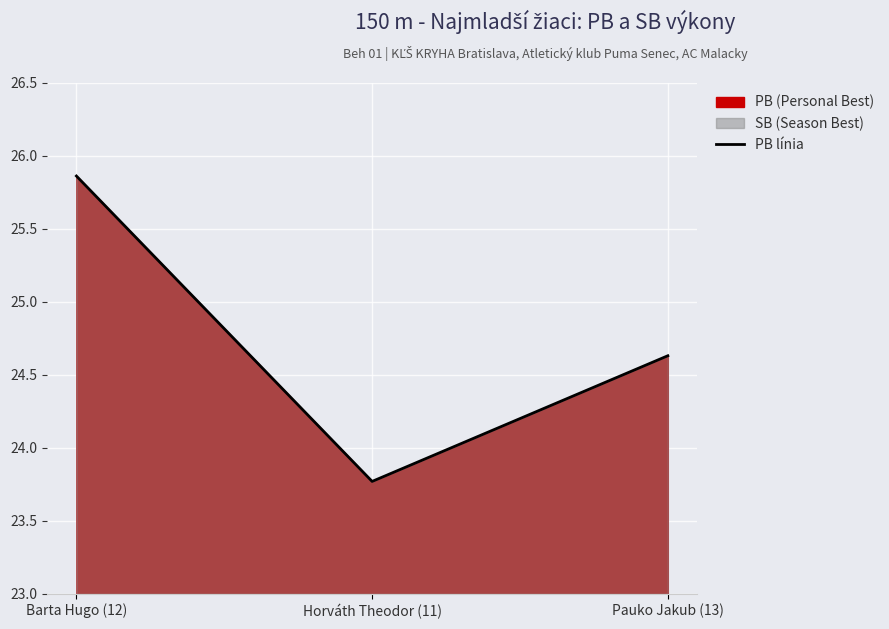

What is the label of the 1st point from the right?

Pauko Jakub (13)